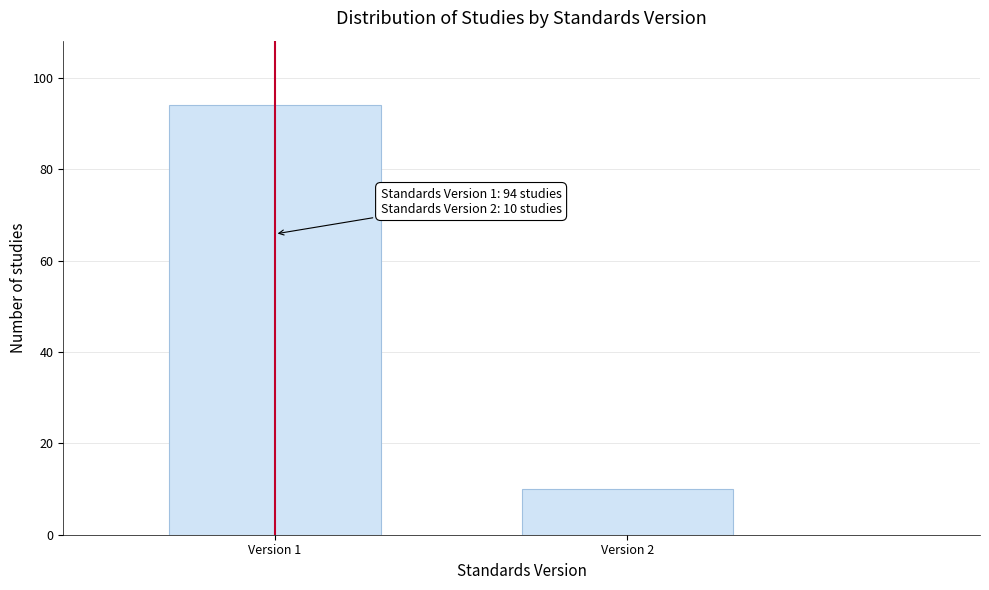

Reading right to left, extract all data points from this chart.

10	94